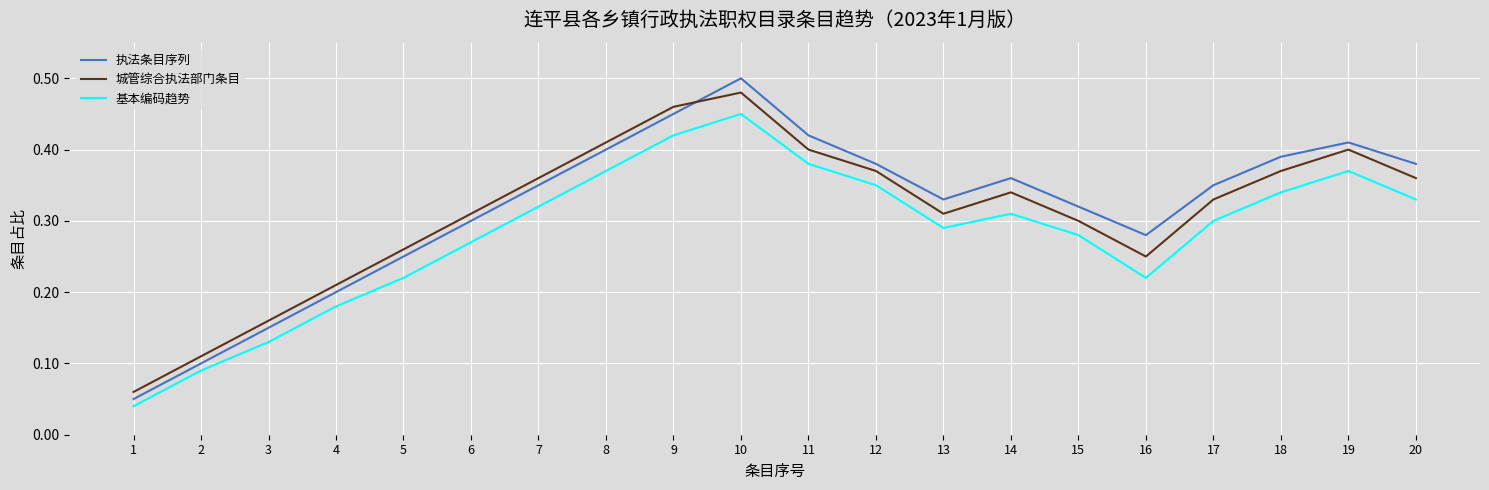

At 6, list the series in order from smallest to largest.

基本编码趋势, 执法条目序列, 城管综合执法部门条目